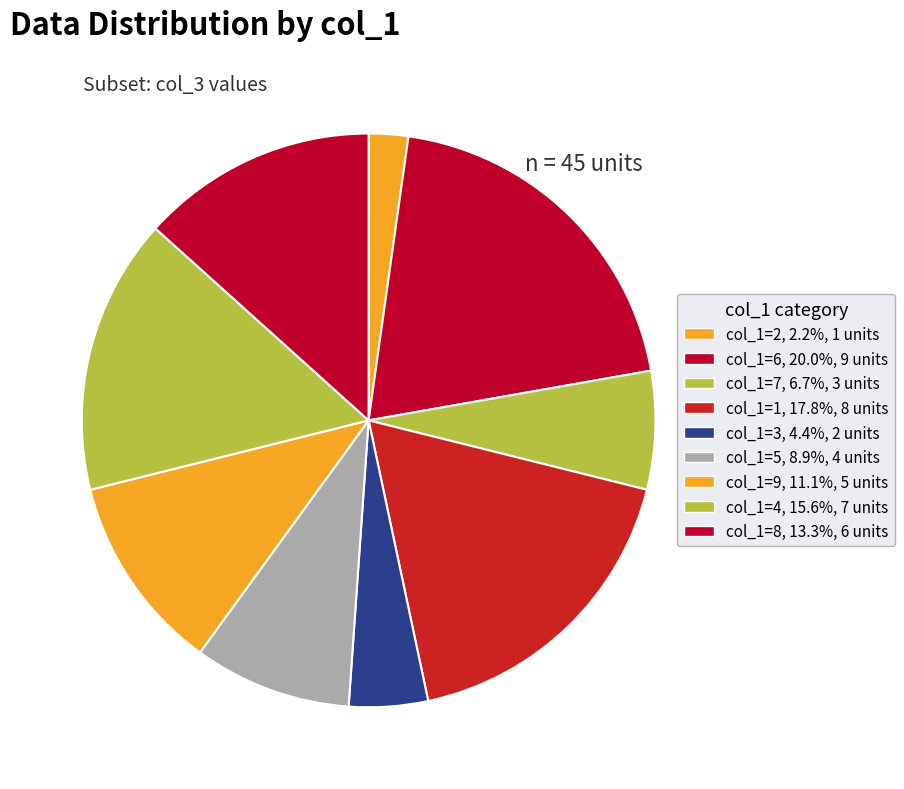

Rank the categories by value from highest to lowest.

6, 1, 4, 8, 9, 5, 7, 3, 2